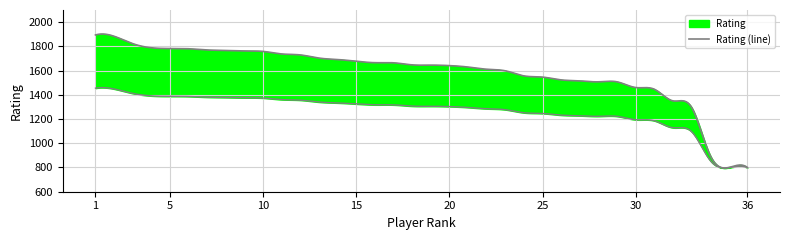

What is the change in value from 27 to 34?

-615